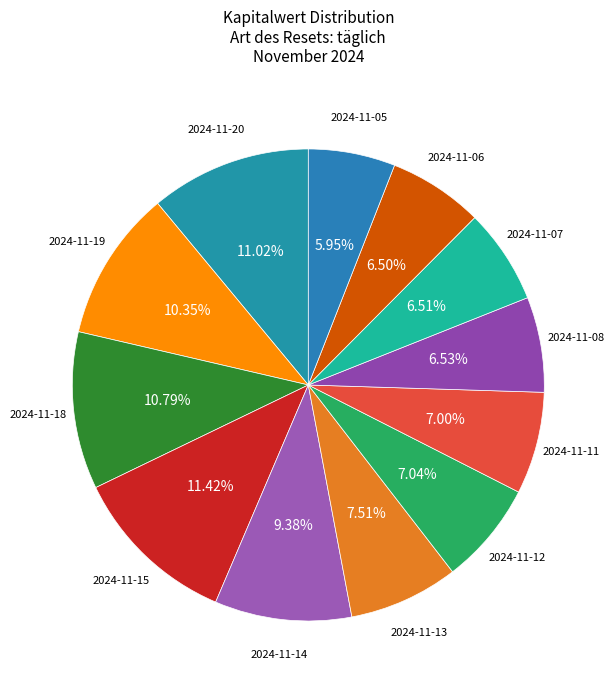

Rank the categories by value from highest to lowest.

2024-11-15, 2024-11-20, 2024-11-18, 2024-11-19, 2024-11-14, 2024-11-13, 2024-11-12, 2024-11-11, 2024-11-08, 2024-11-07, 2024-11-06, 2024-11-05